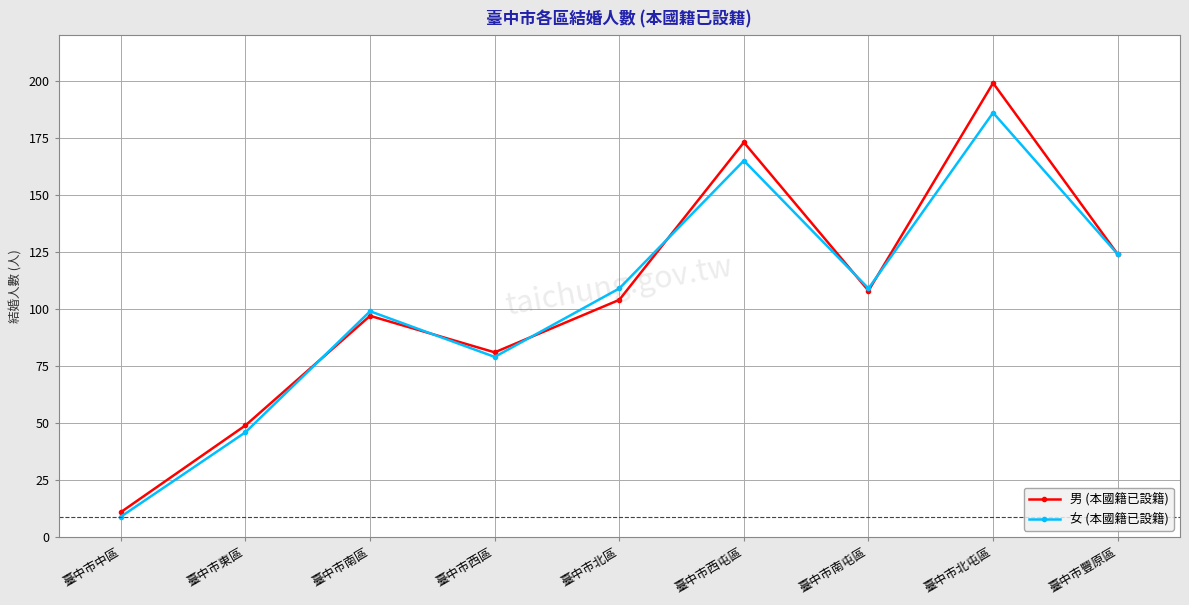

What is the label of the 1st point from the right?

臺中市豐原區